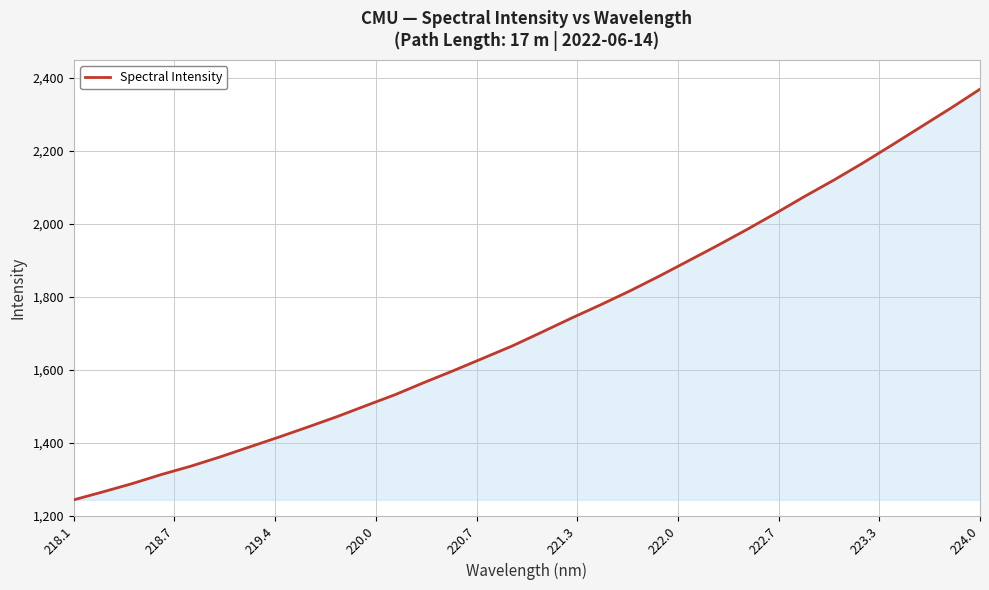

What is the smallest value displayed?

1244.7